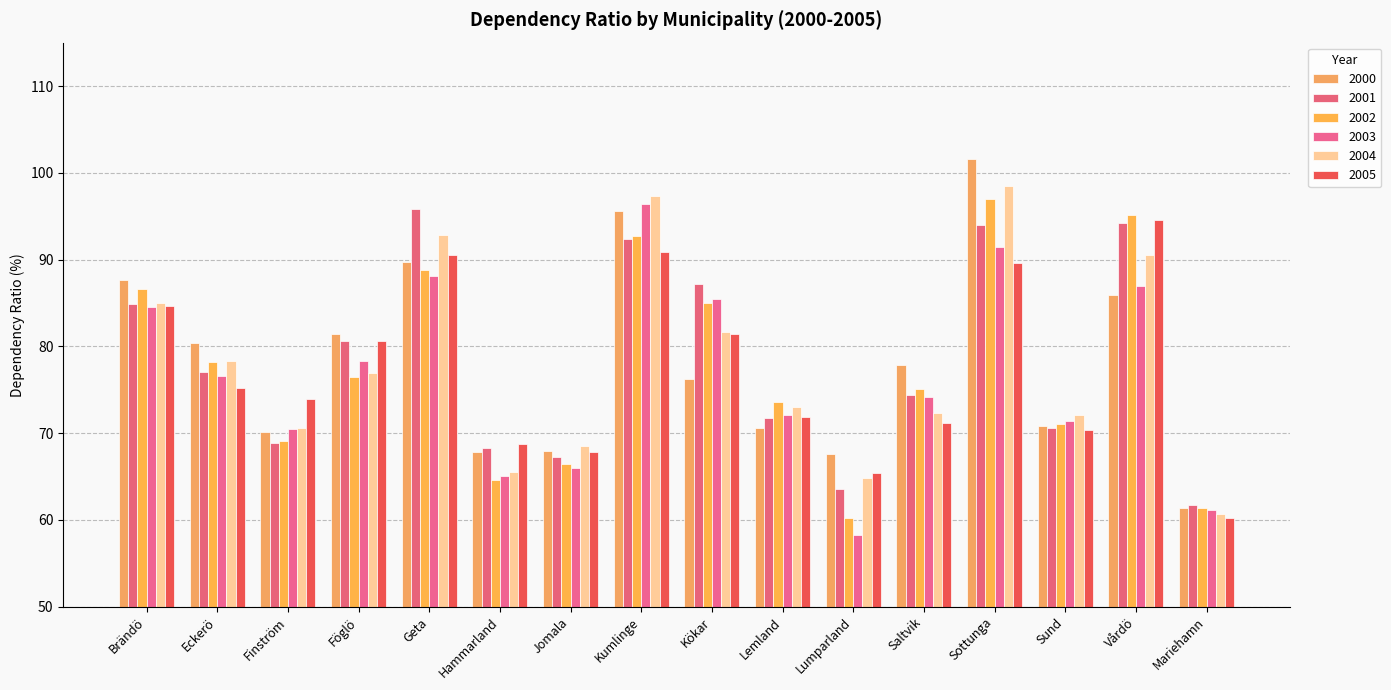

Are the bars grouped side by side (vs. stacked)?

Yes